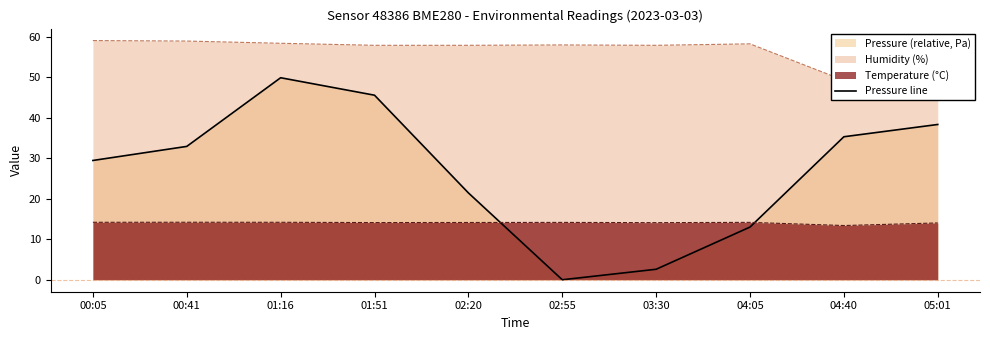

How many lines are shown in the chart?

1